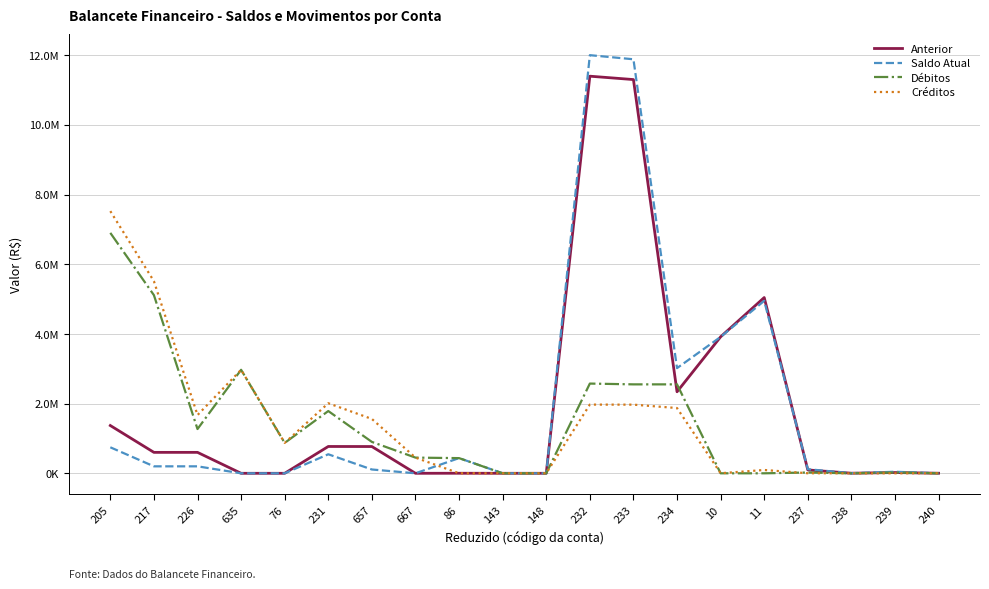

What is the average value of the Débitos series?

1421107.0